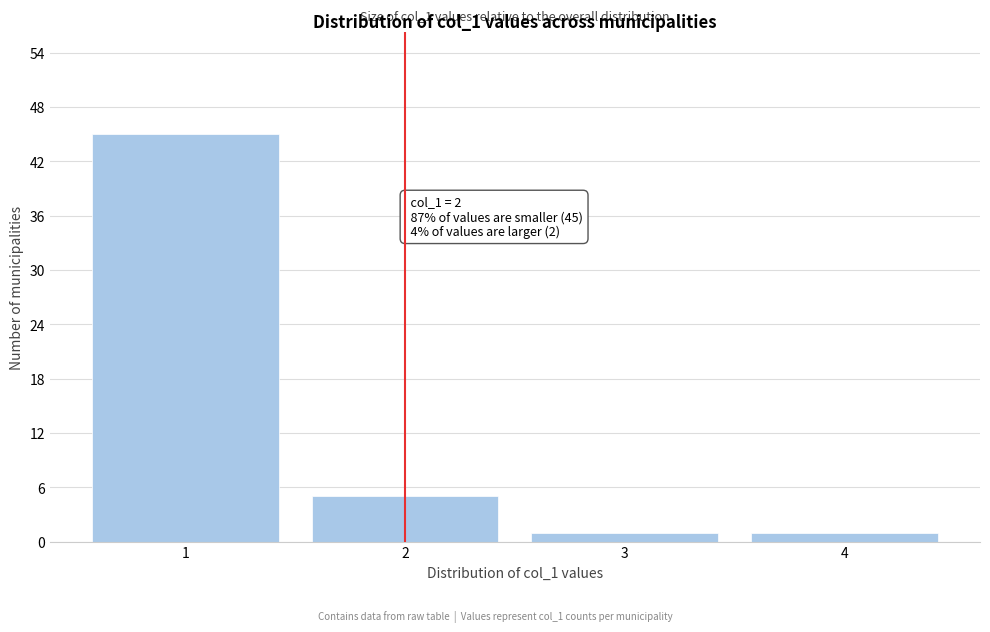

Over which range of the x-axis is the bar tallest?

0.5 to 1.5